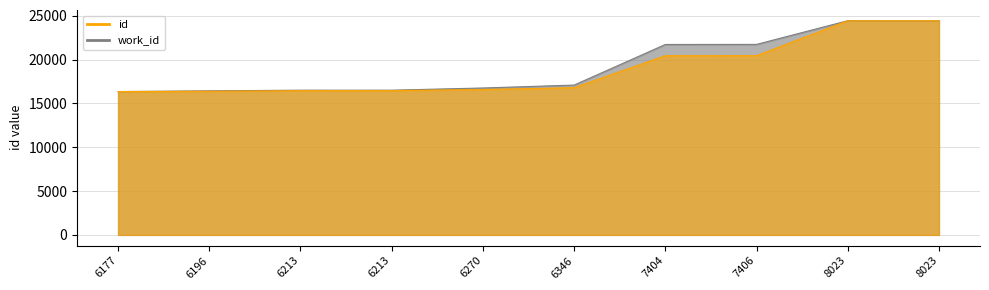

Which category has the highest value in the work_id series?

8023